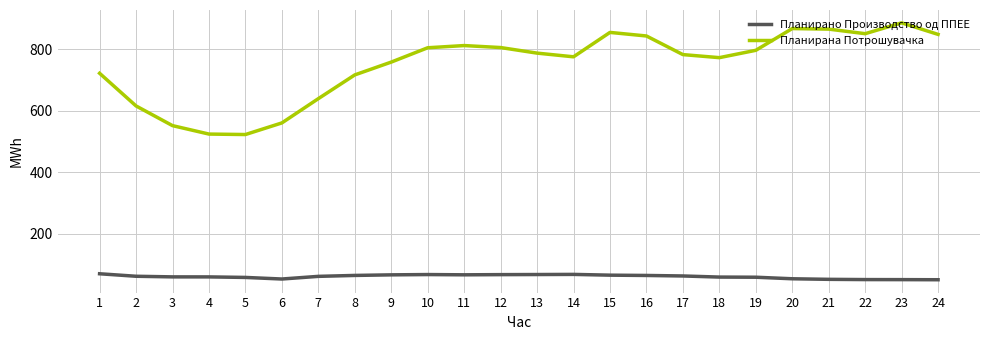

Rank the series by their average value, from lowest to highest.

Планирано Производство од ППЕЕ, Планирана Потрошувачка